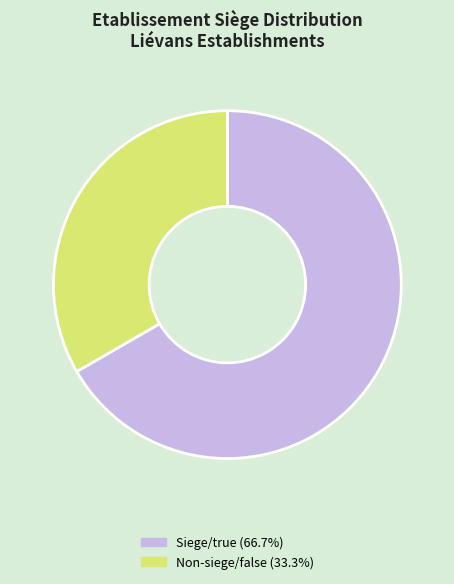

What is the ratio of the value at Non-siege/false (33.3%) to the value at Siege/true (66.7%)?

0.5